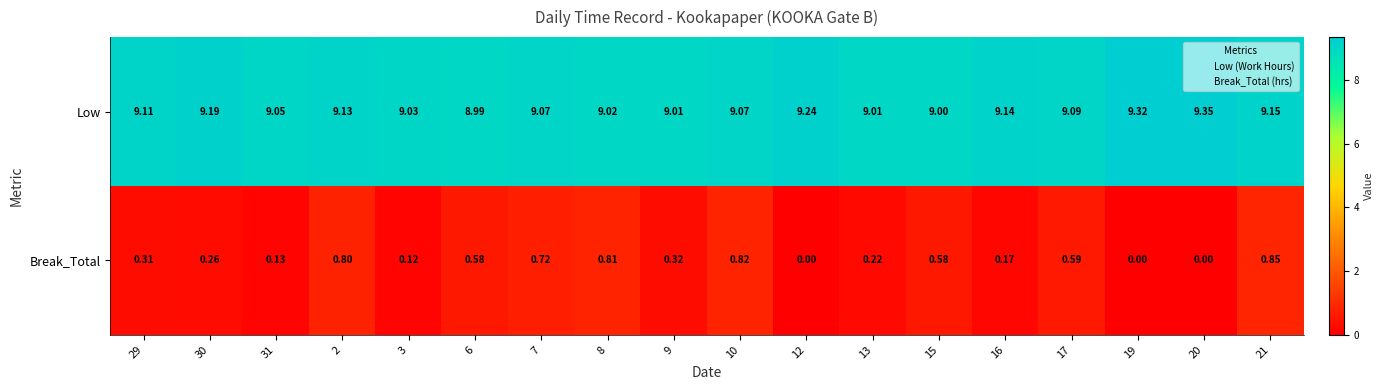

Which series has the largest total across all categories?

Low